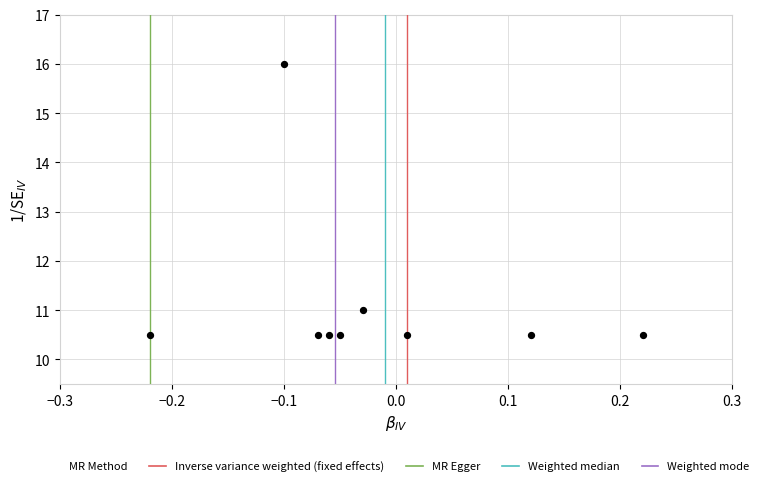

What is the average Y value?

11.2